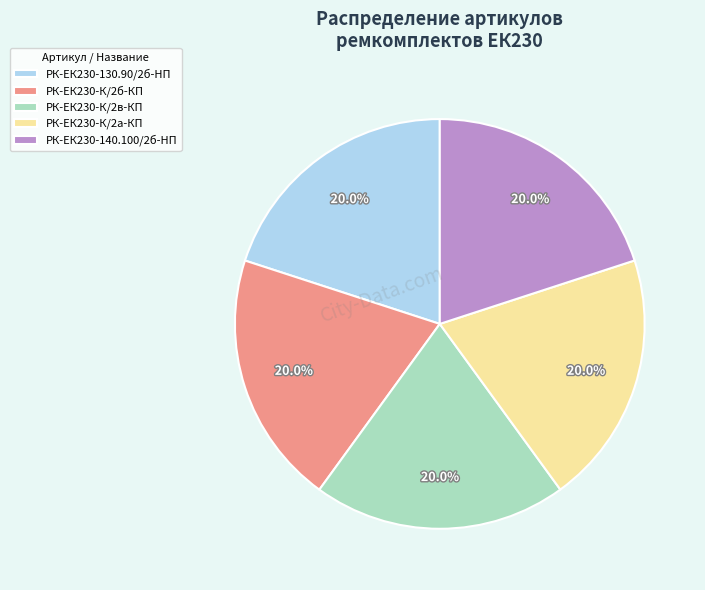

To the nearest percent, what portion does РК-ЕК230-140.100/2б-HП represent?

20%